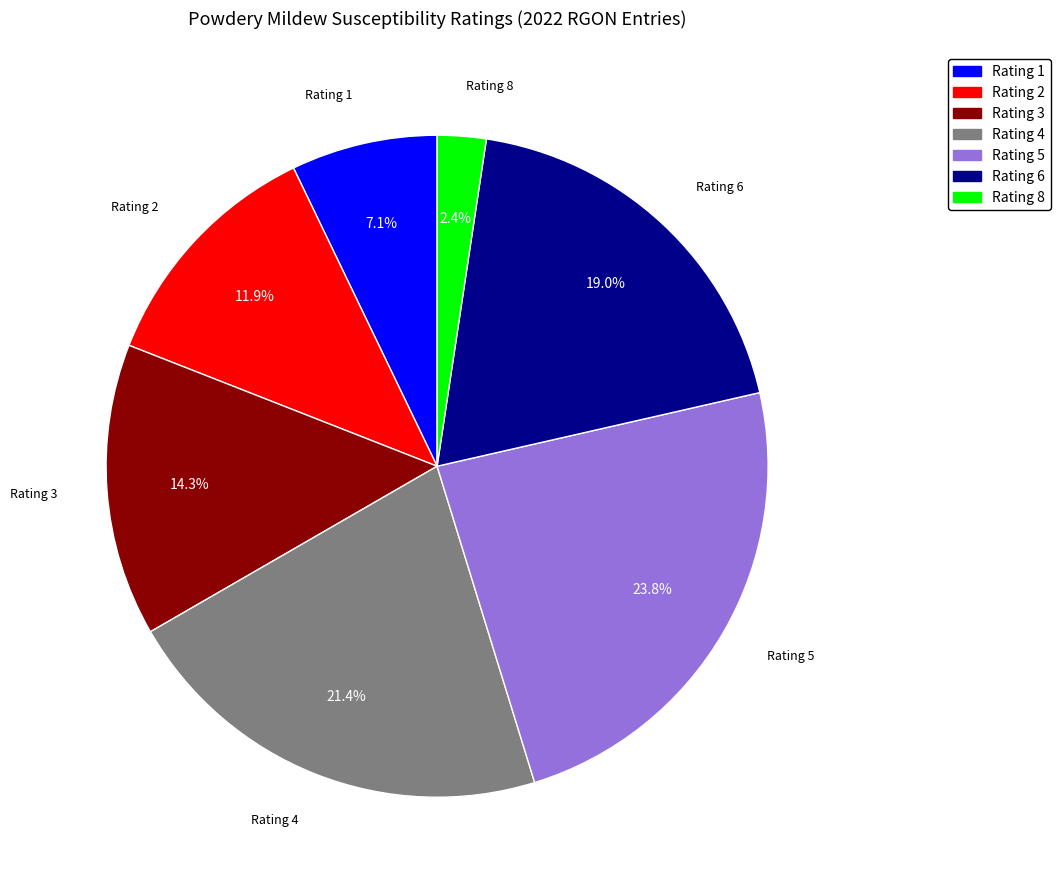

To the nearest percent, what is the average slice percentage?

14%